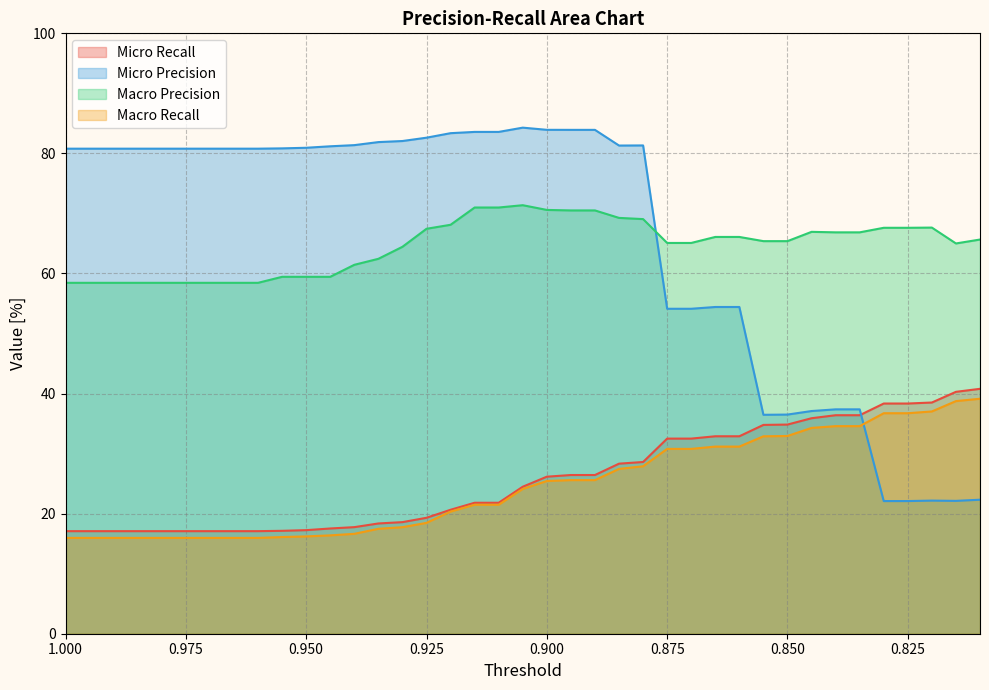

What value does the Micro Recall series have at 0.96?

17.1